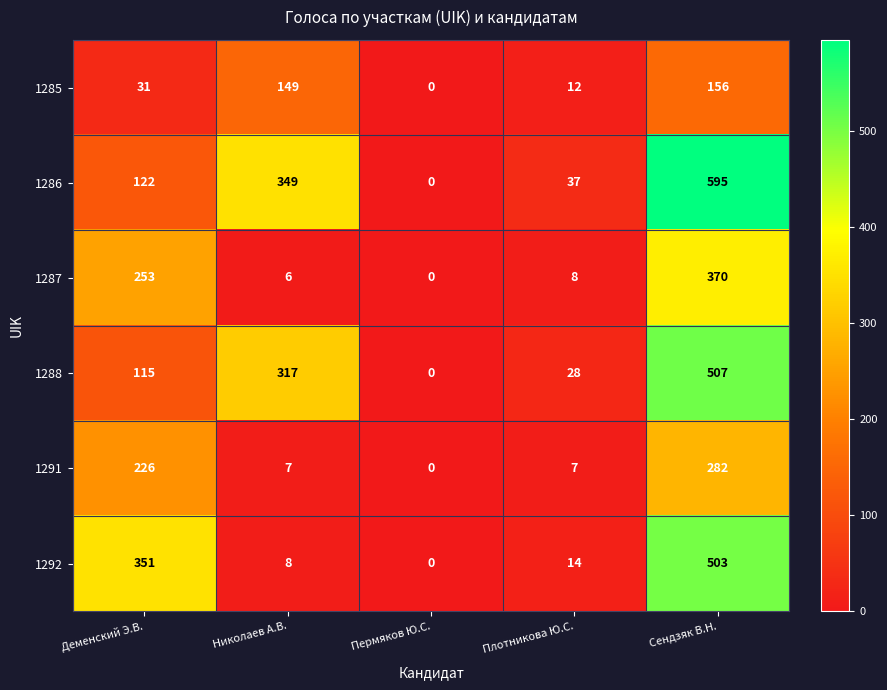

List the series in order of their peak value, highest first.

1286, 1288, 1292, 1287, 1291, 1285